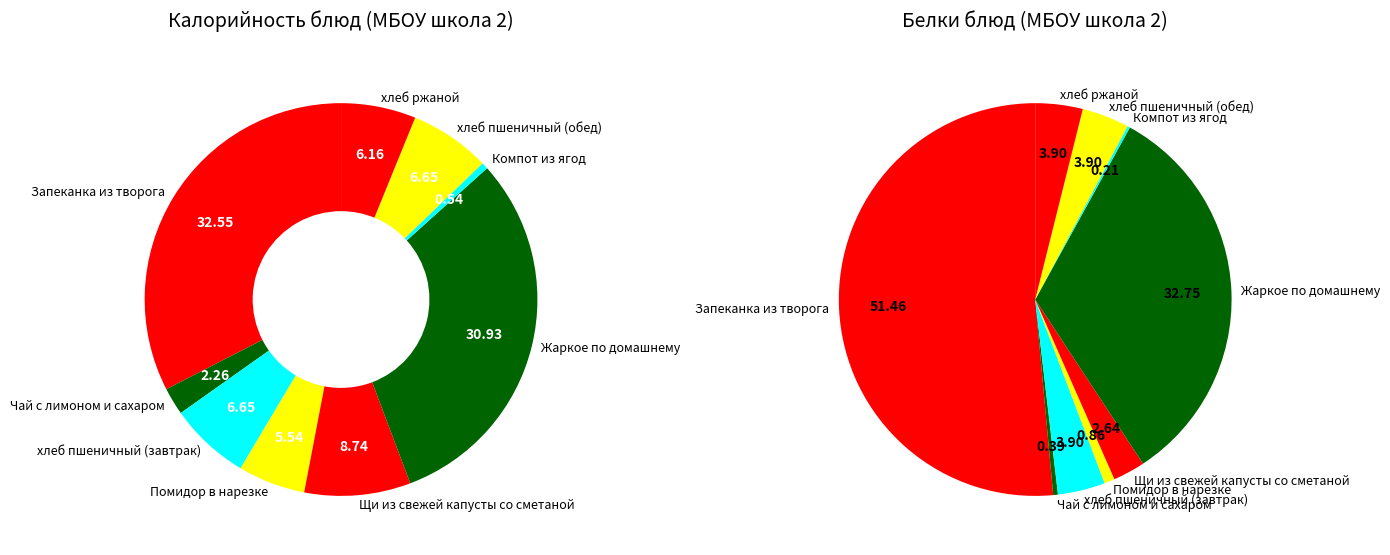

How many segments does this pie chart have?

9